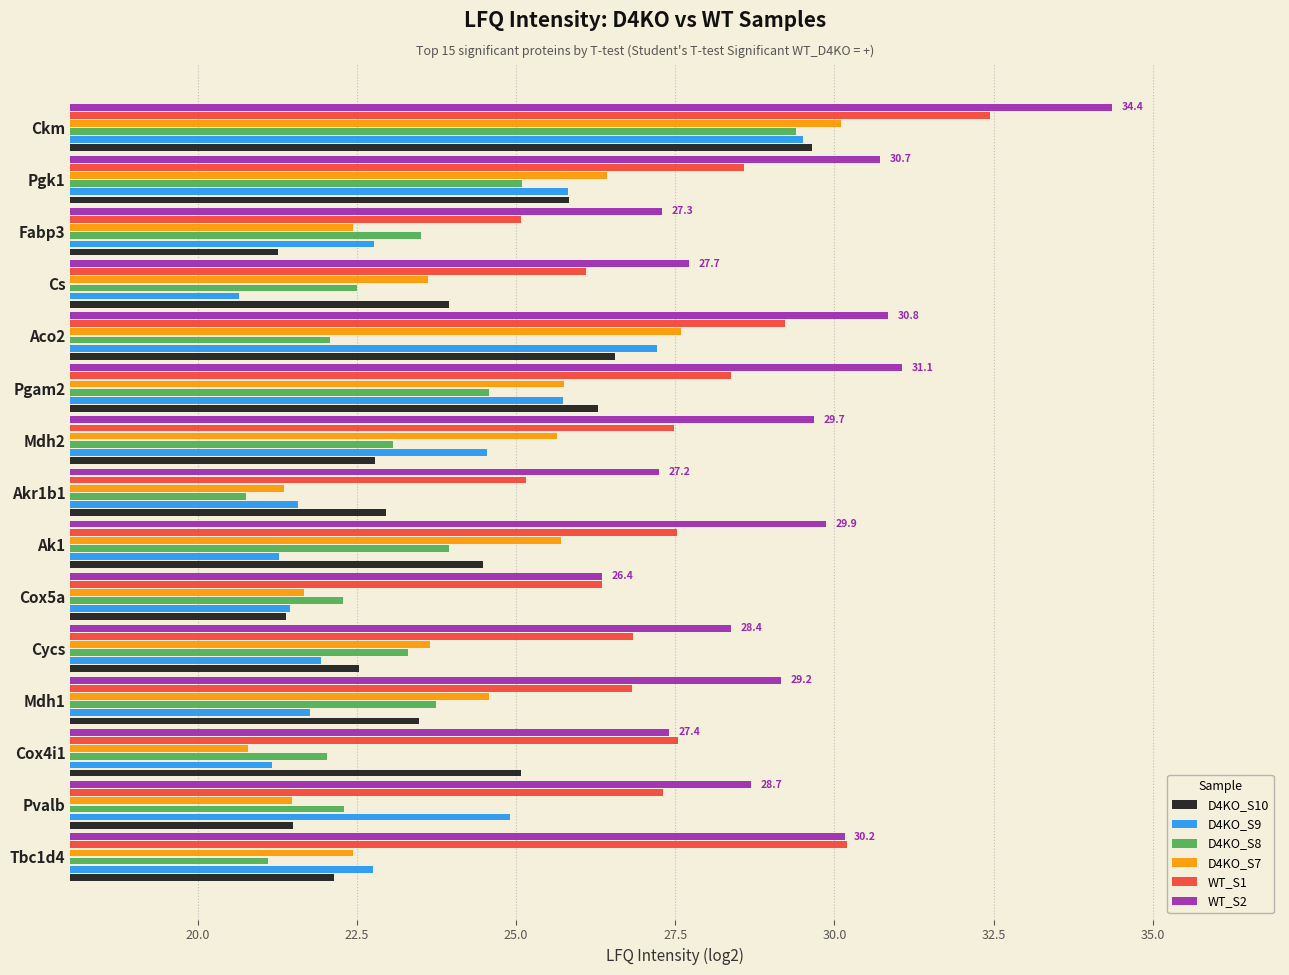

How many categories are shown in the chart?

15